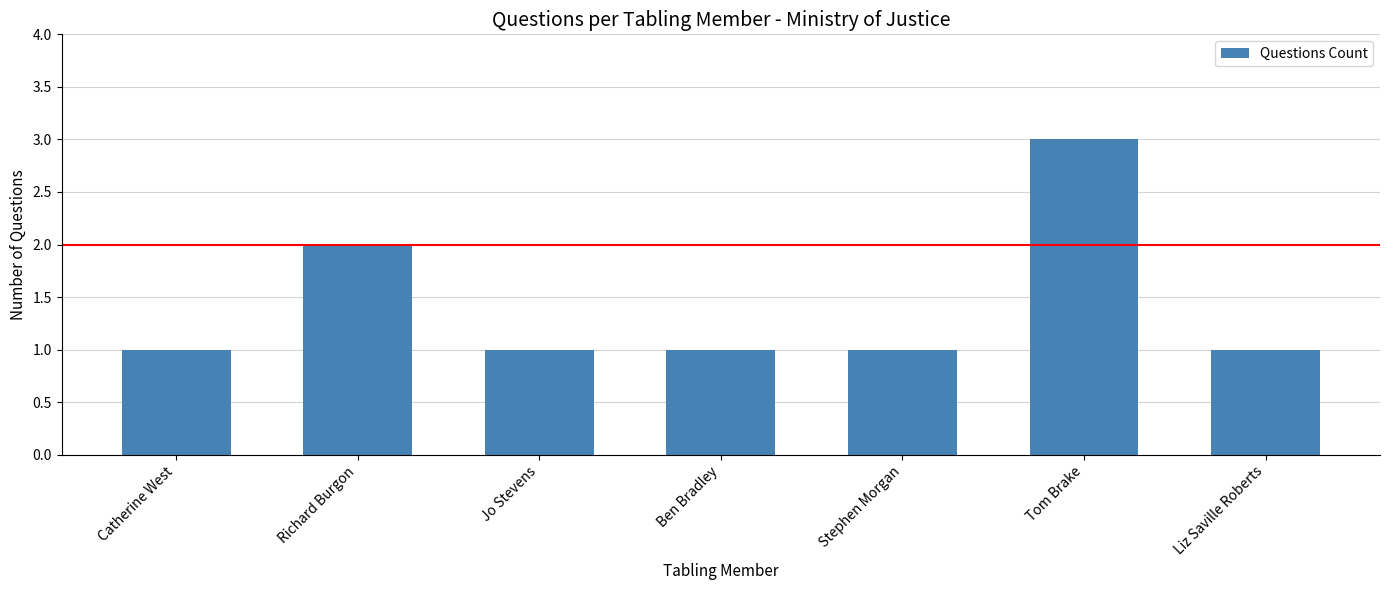

How many distinct data groups are displayed?

1